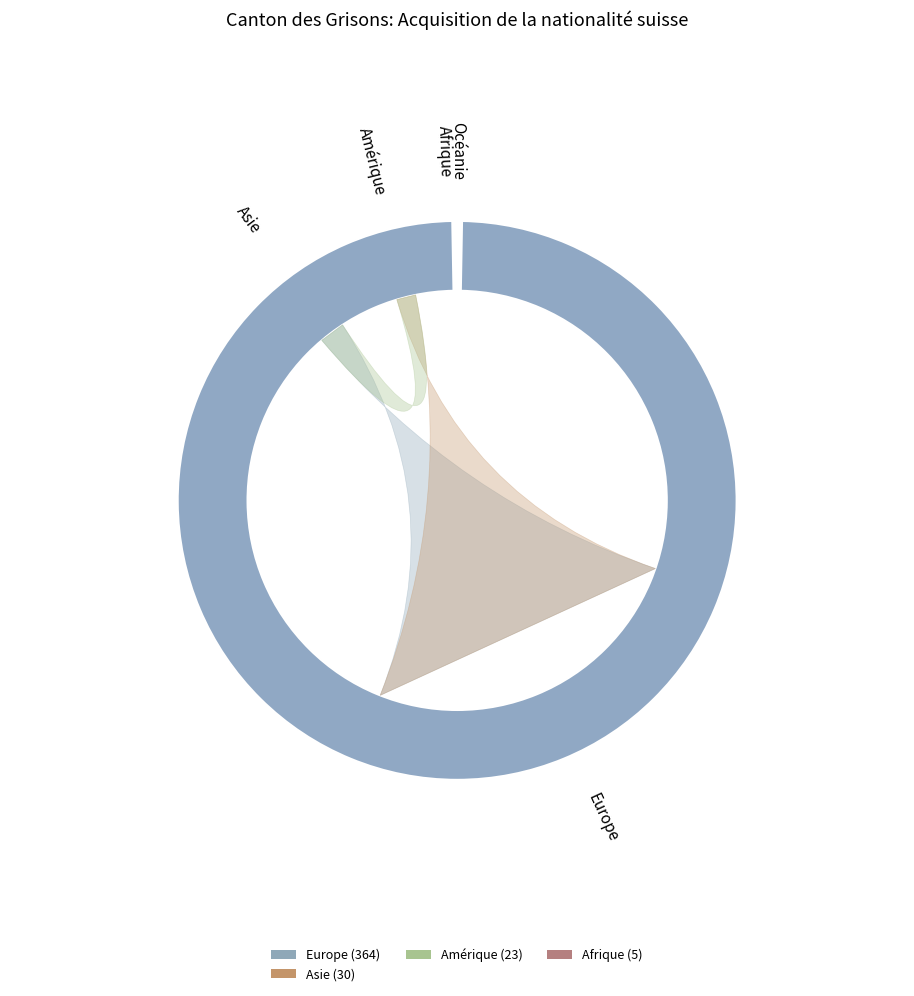

True or false: Asie accounts for 19% of the total.

False